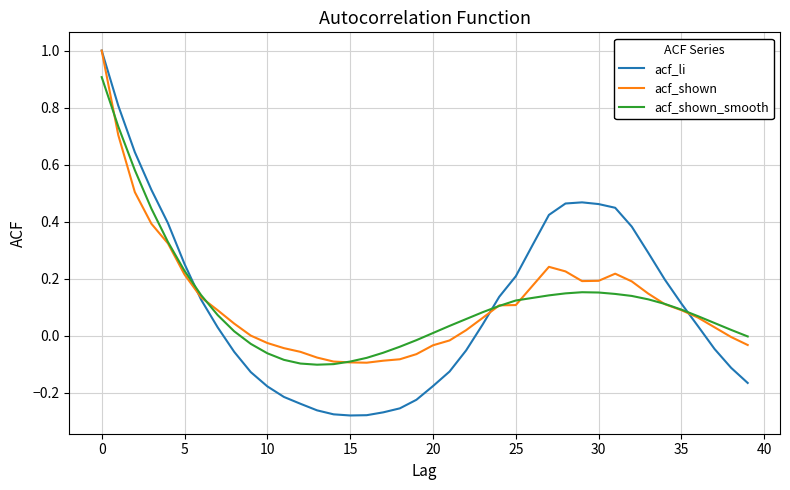

Which series has the largest range (max minus min)?

acf_li